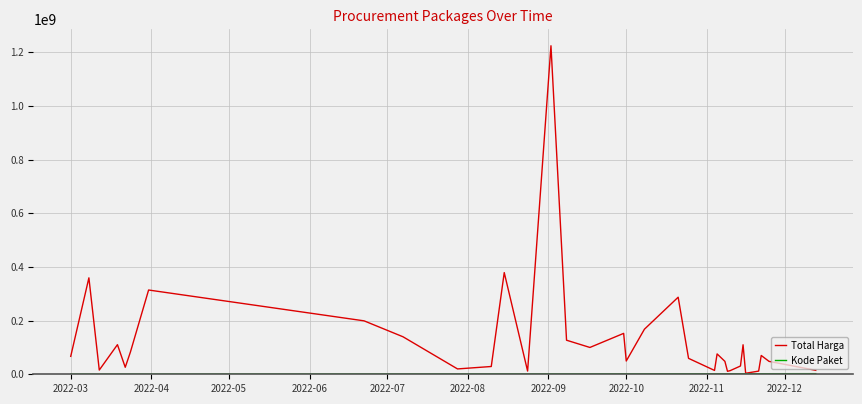

Which series has the largest range (max minus min)?

Total Harga